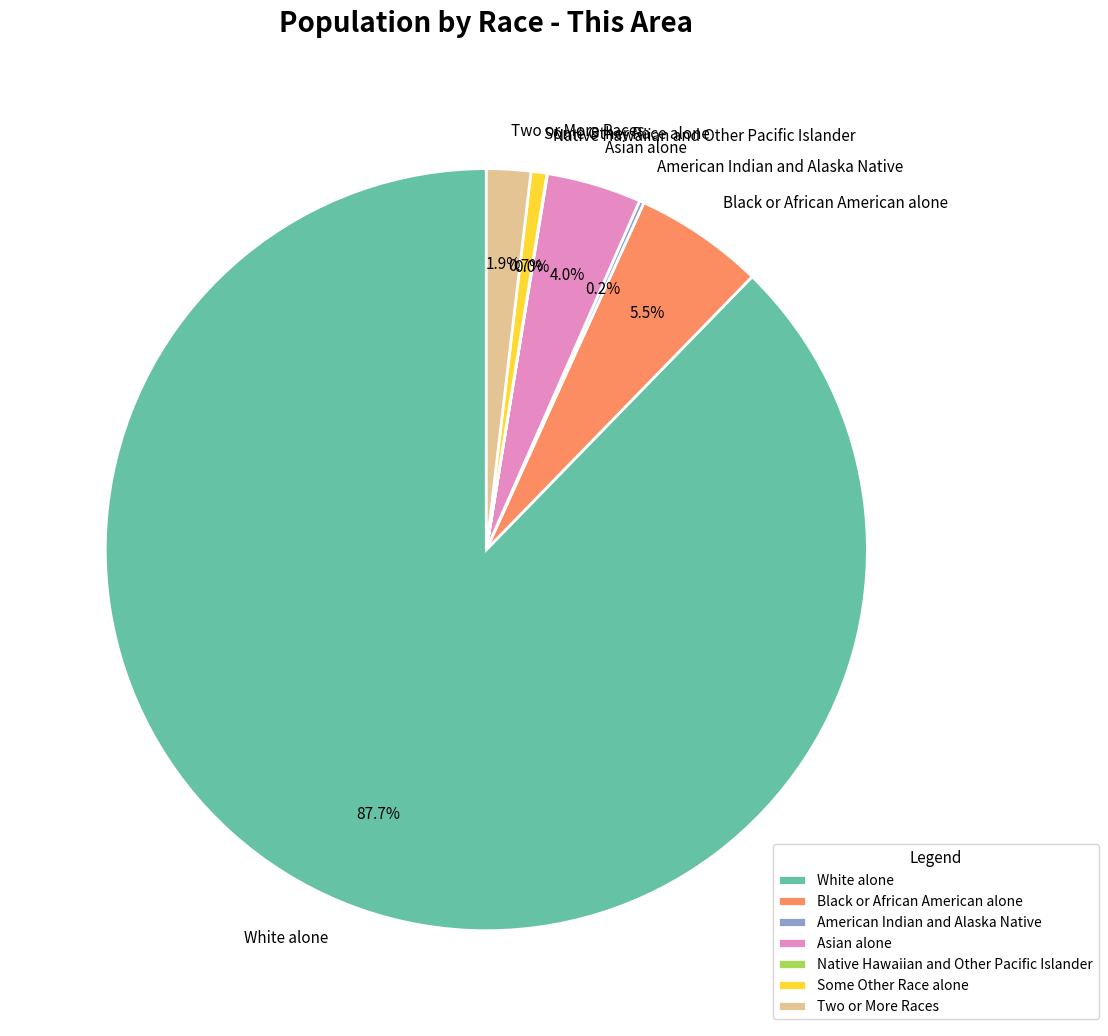

Which category has the biggest portion of the pie?

White alone